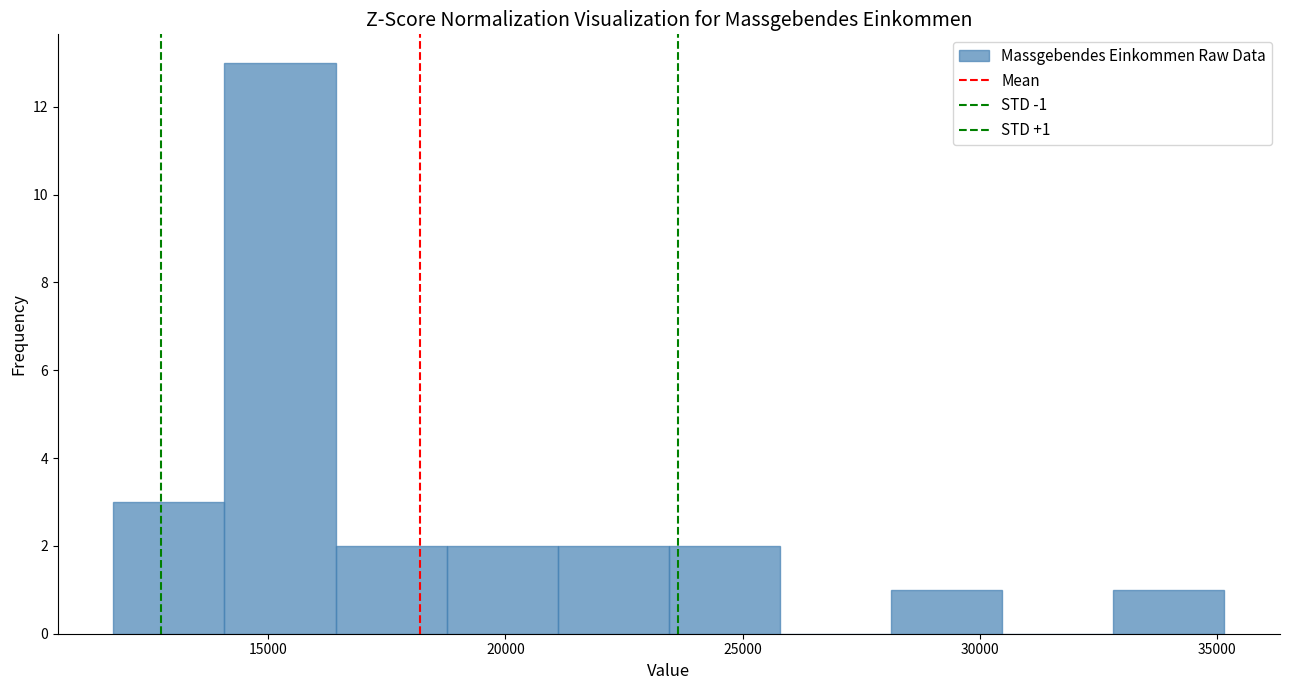

Which range on the x-axis has the tallest bar?

14000 to 16500